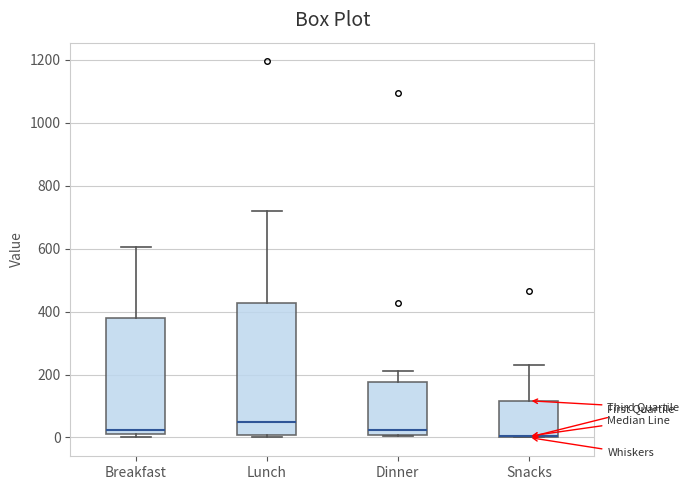

Reading left to right, read every box against the y-axis: the position of its median line, the range the box covers, and the ends of its whiskers. The values are not printed on the chart, so give them approximately, as read against the axis.

Breakfast: median 20, box 0 to 380, whiskers 0 (just below the box's lower edge) to 600
Lunch: median 40, box 0 to 420, whiskers 0 (just below the box's lower edge) to 720
Dinner: median 20, box 0 to 180, whiskers 0 to 200
Snacks: median 0 (drawn on the box's lower edge), box 0 to 120, whiskers 0 to 240